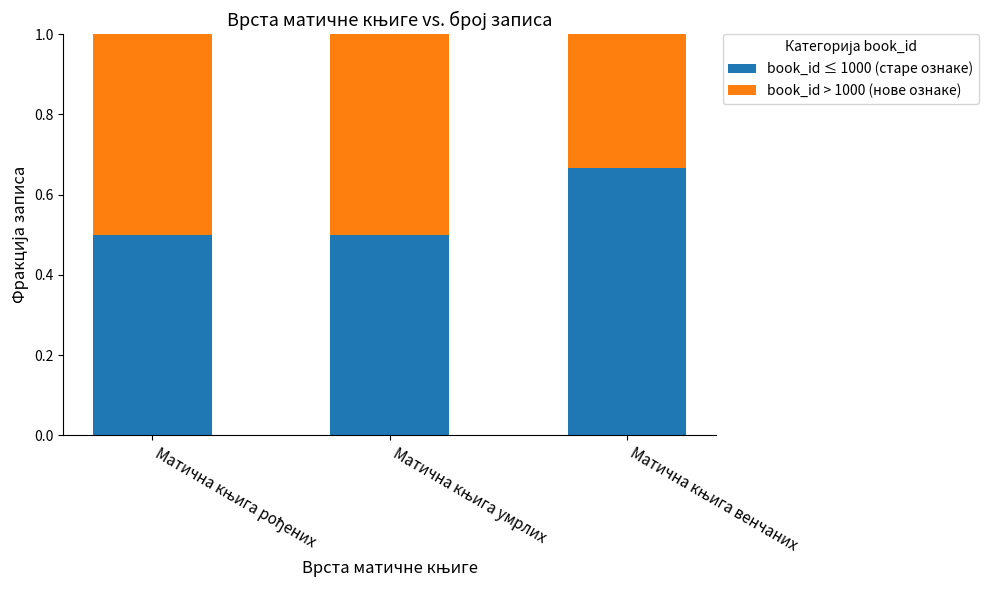

What are all the series names shown in the legend?

book_id ≤ 1000 (старе ознаке), book_id > 1000 (нове ознаке)